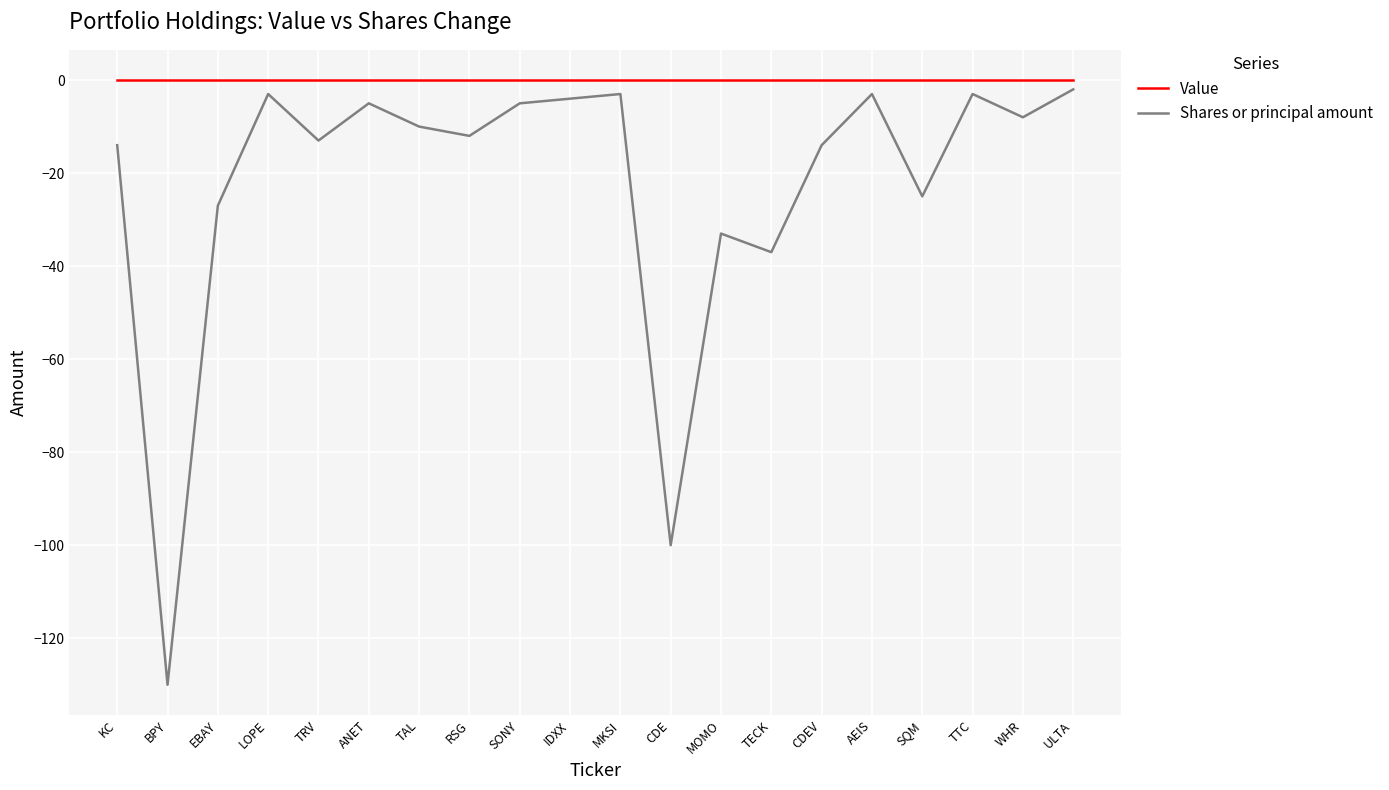

What position from the left is BPY?

2